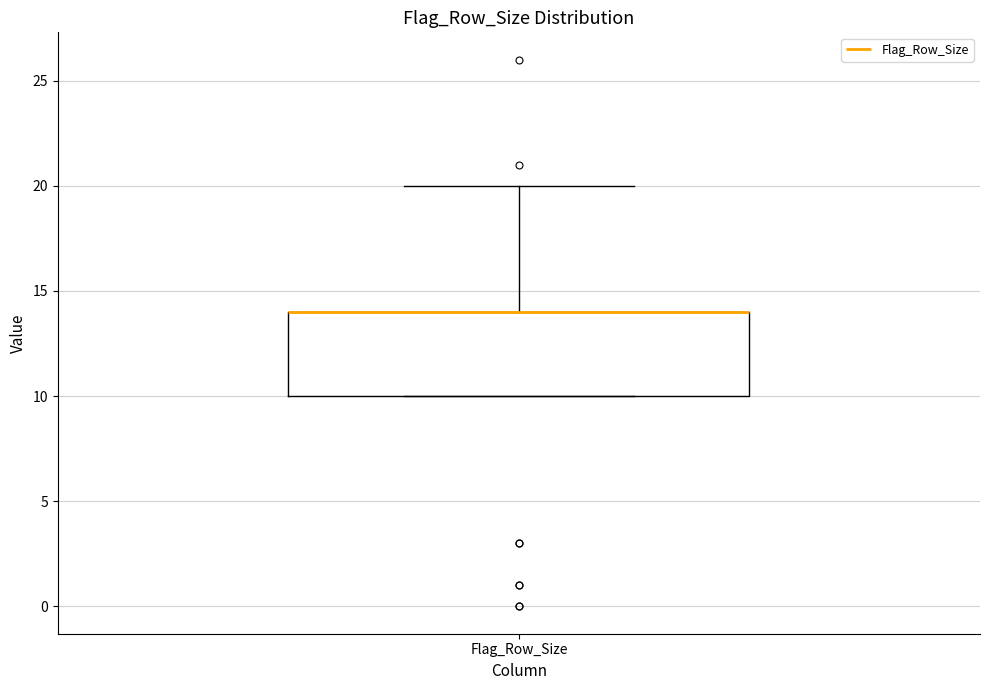

Where is the upper edge of the box for Flag_Row_Size on the y-axis? The values are not printed on the chart, so give them approximately, as read against the axis.

14